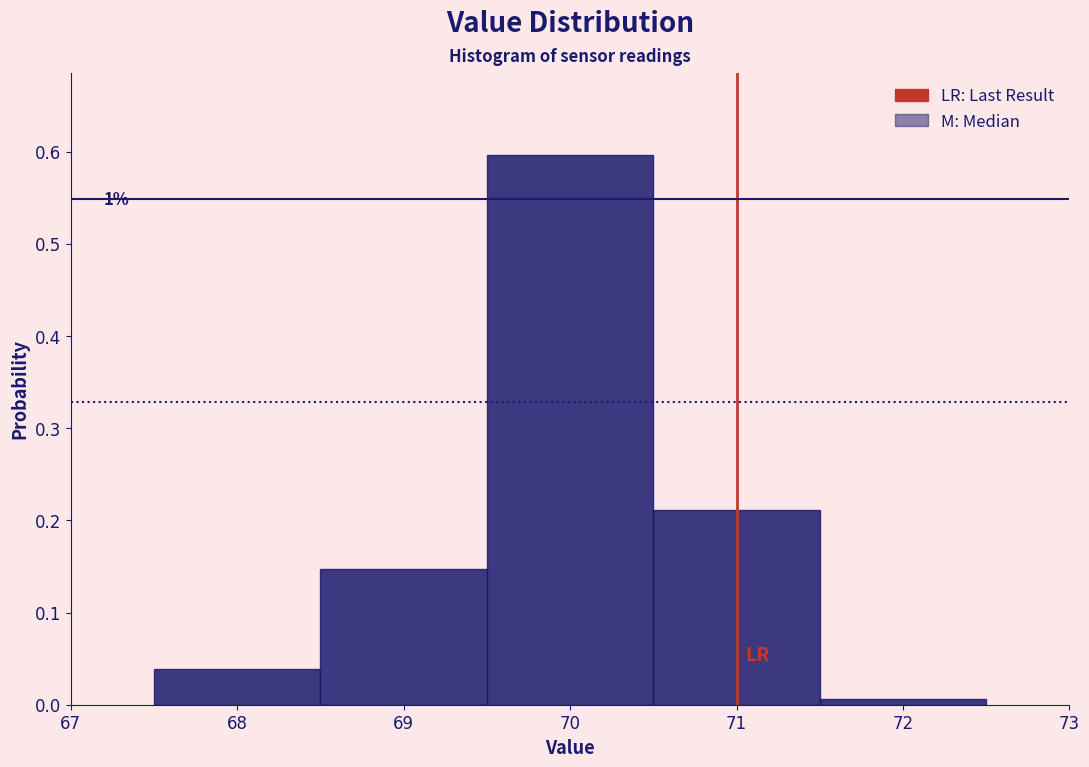

Over which range of the x-axis is the bar tallest?

69.5 to 70.5